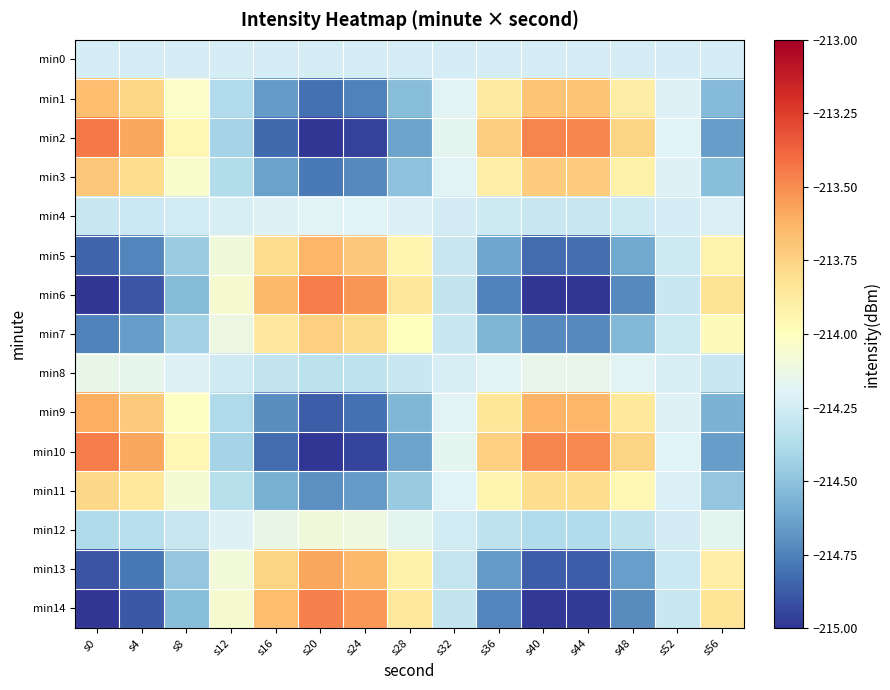

At which category is the sum across all series the highest?

s0